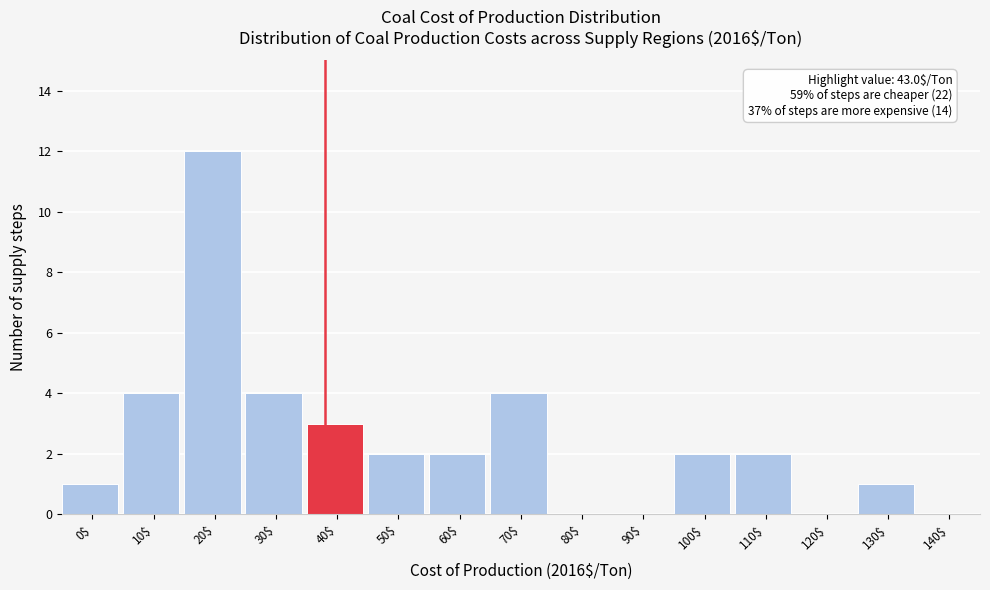

What is the sum of all values?

37